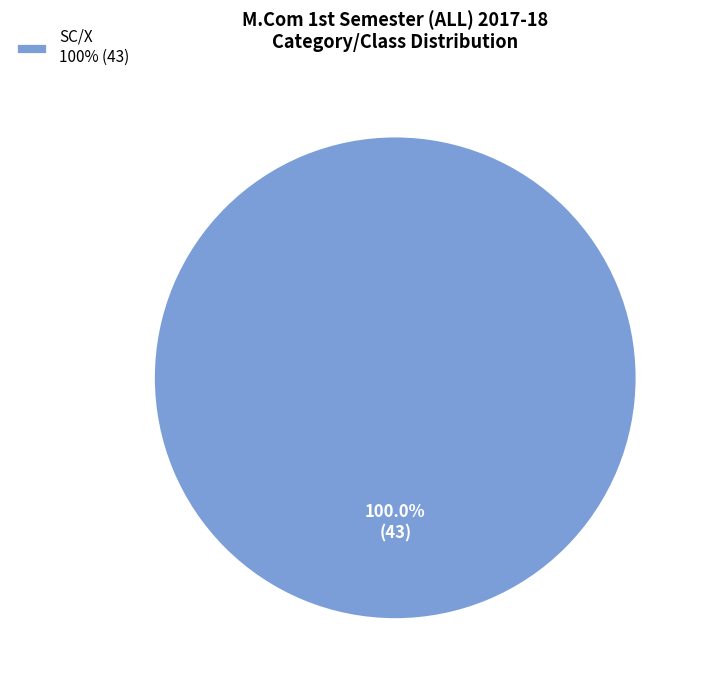

Does any single category account for the majority?

Yes